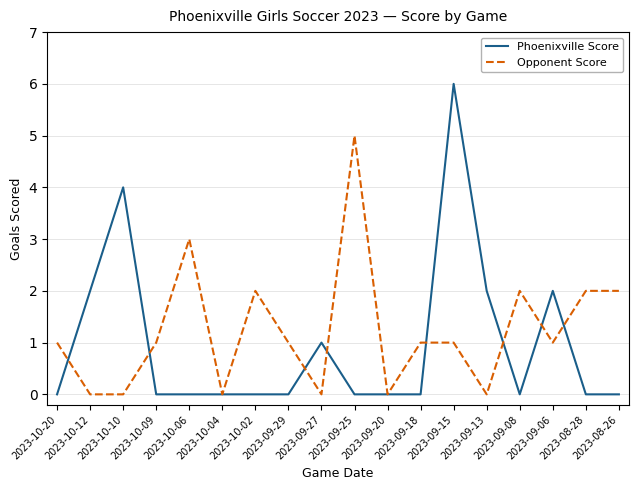

What position from the left is 2023-09-18?

12